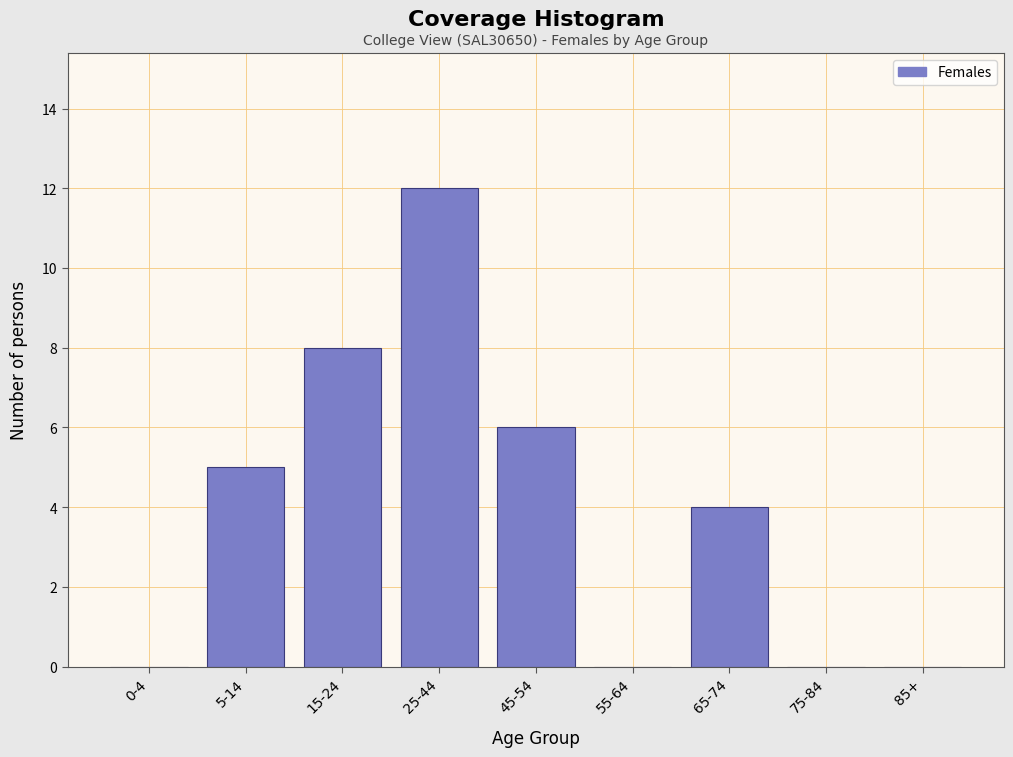

Reading left to right, what are all the values shown in this chart?

0-4=0	5-14=5	15-24=8	25-44=12	45-54=6	55-64=0	65-74=4	75-84=0	85+=0